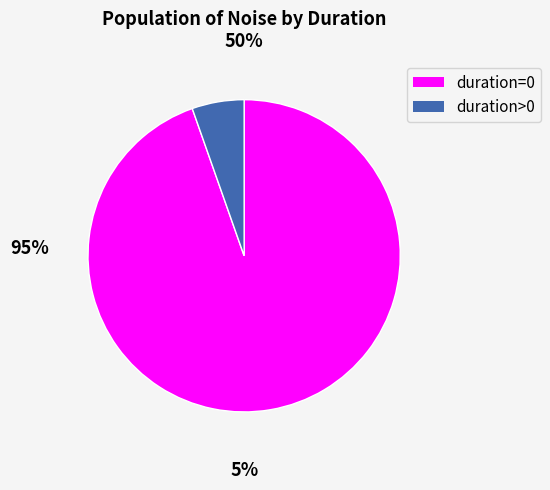

Which slice is the smallest?

duration>0